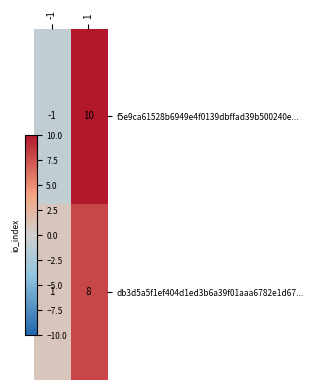

Rank the series at 1 from lowest to highest value.

db3d5a5f1ef404d1ed3b6a39f01aaa6782e1d67..., f5e9ca61528b6949e4f0139dbffad39b500240e...